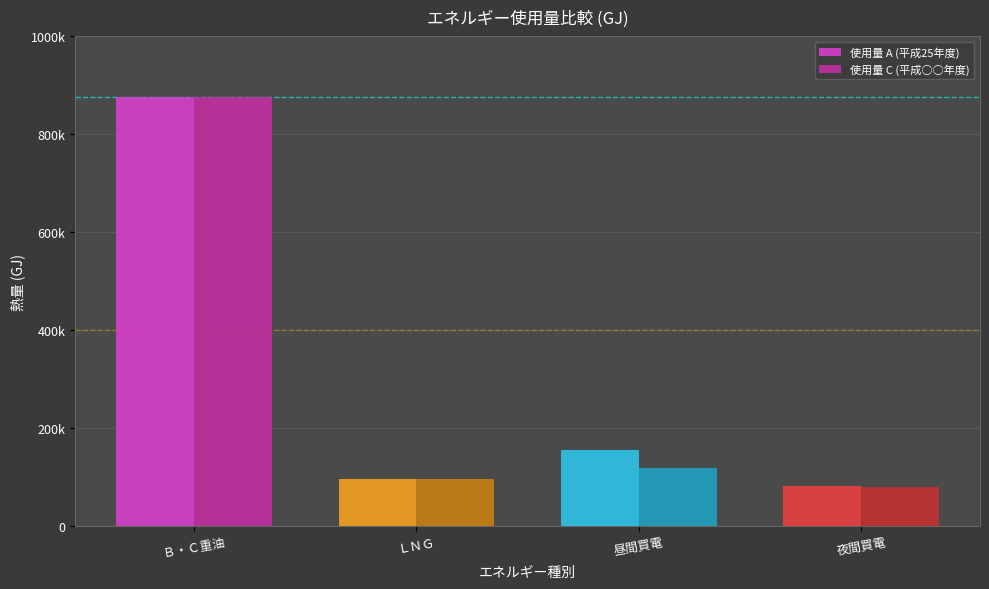

Reading right to left, what are all the values shown in this chart?

使用量 A (平成25年度): 82684.8	154734.4	95713.8	875961.4
使用量 C (平成○○年度): 78880.0	118144.5	95713.8	875961.4